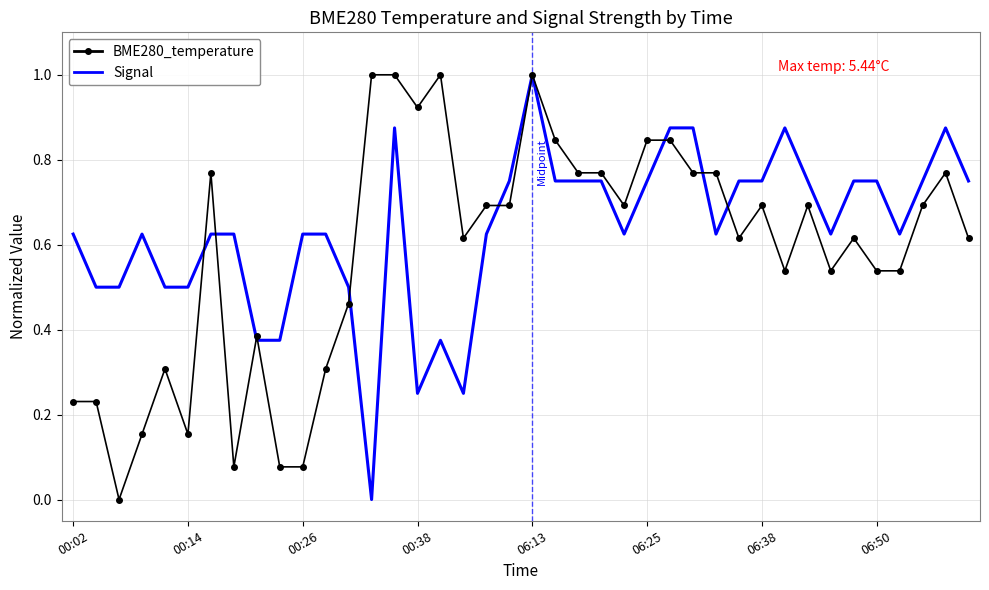

Rank the series by their average value, from lowest to highest.

BME280_temperature, Signal